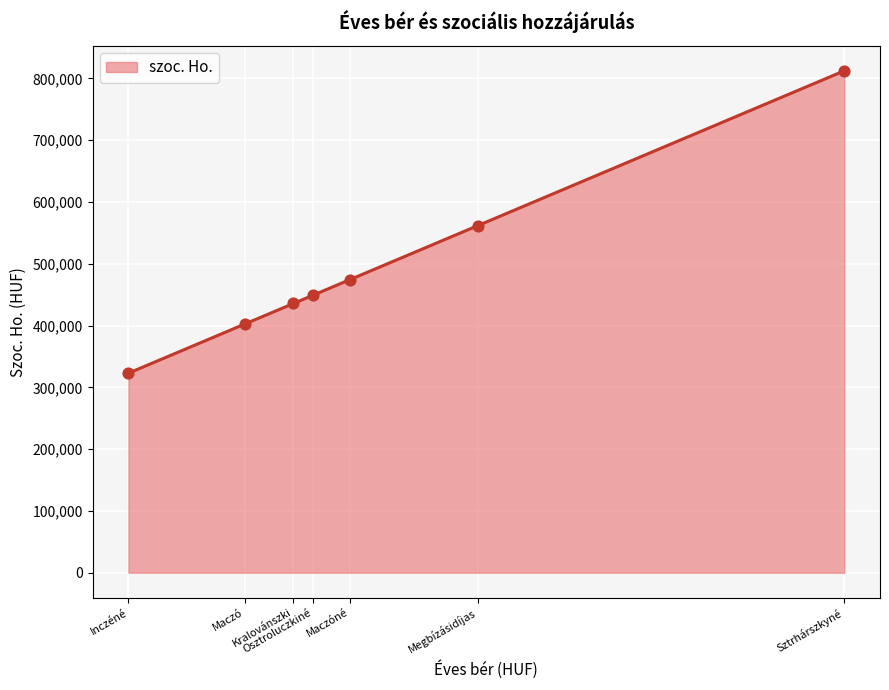

What is the minimum value shown in the chart?

322920.0